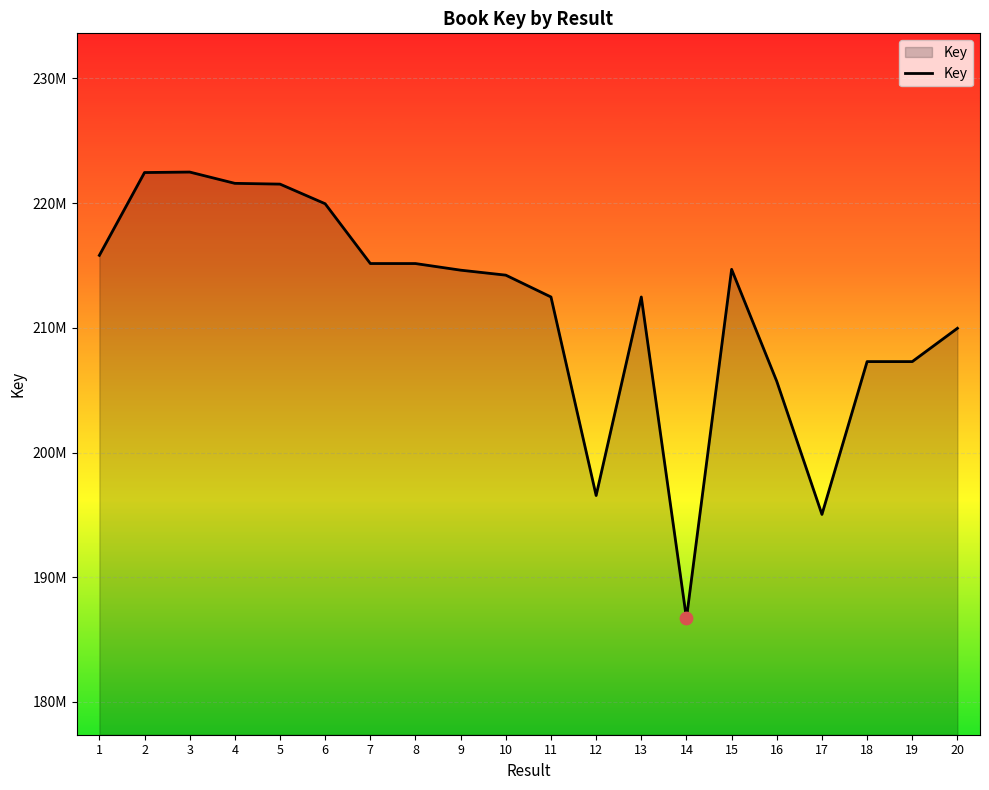

Is this an area chart (filled region under the line)?

Yes